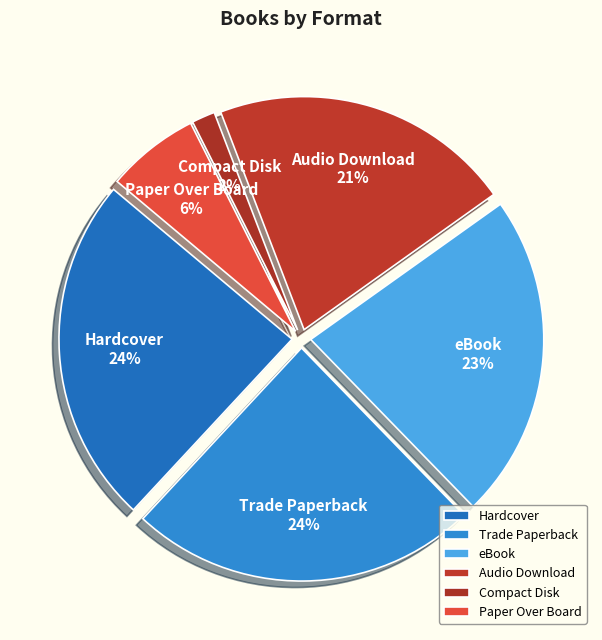

Is there any slice that represents more than half of the pie?

No